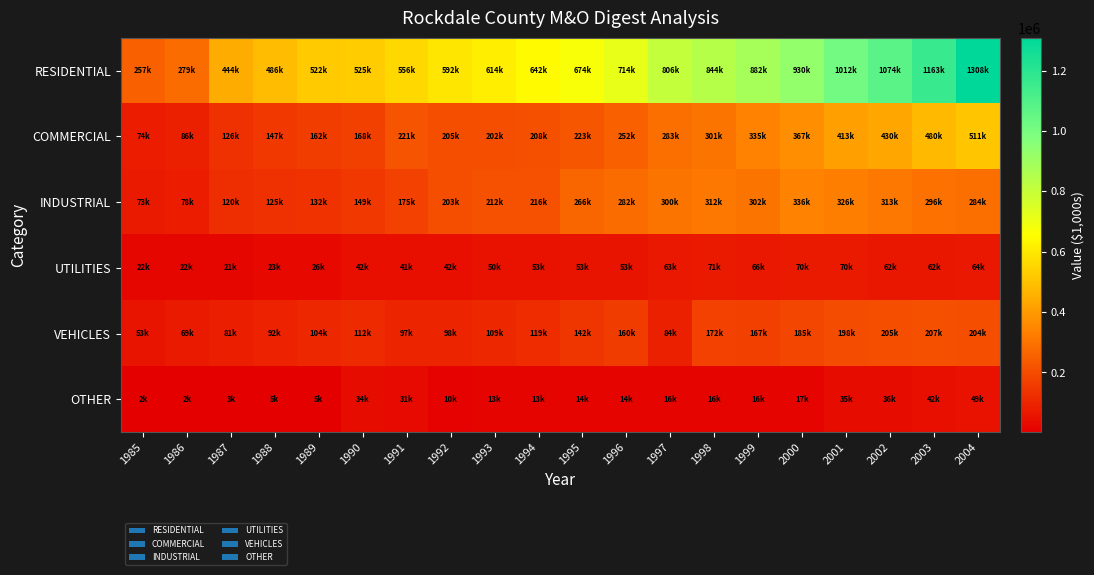

At which category does the chart reach its peak across all series?

2004